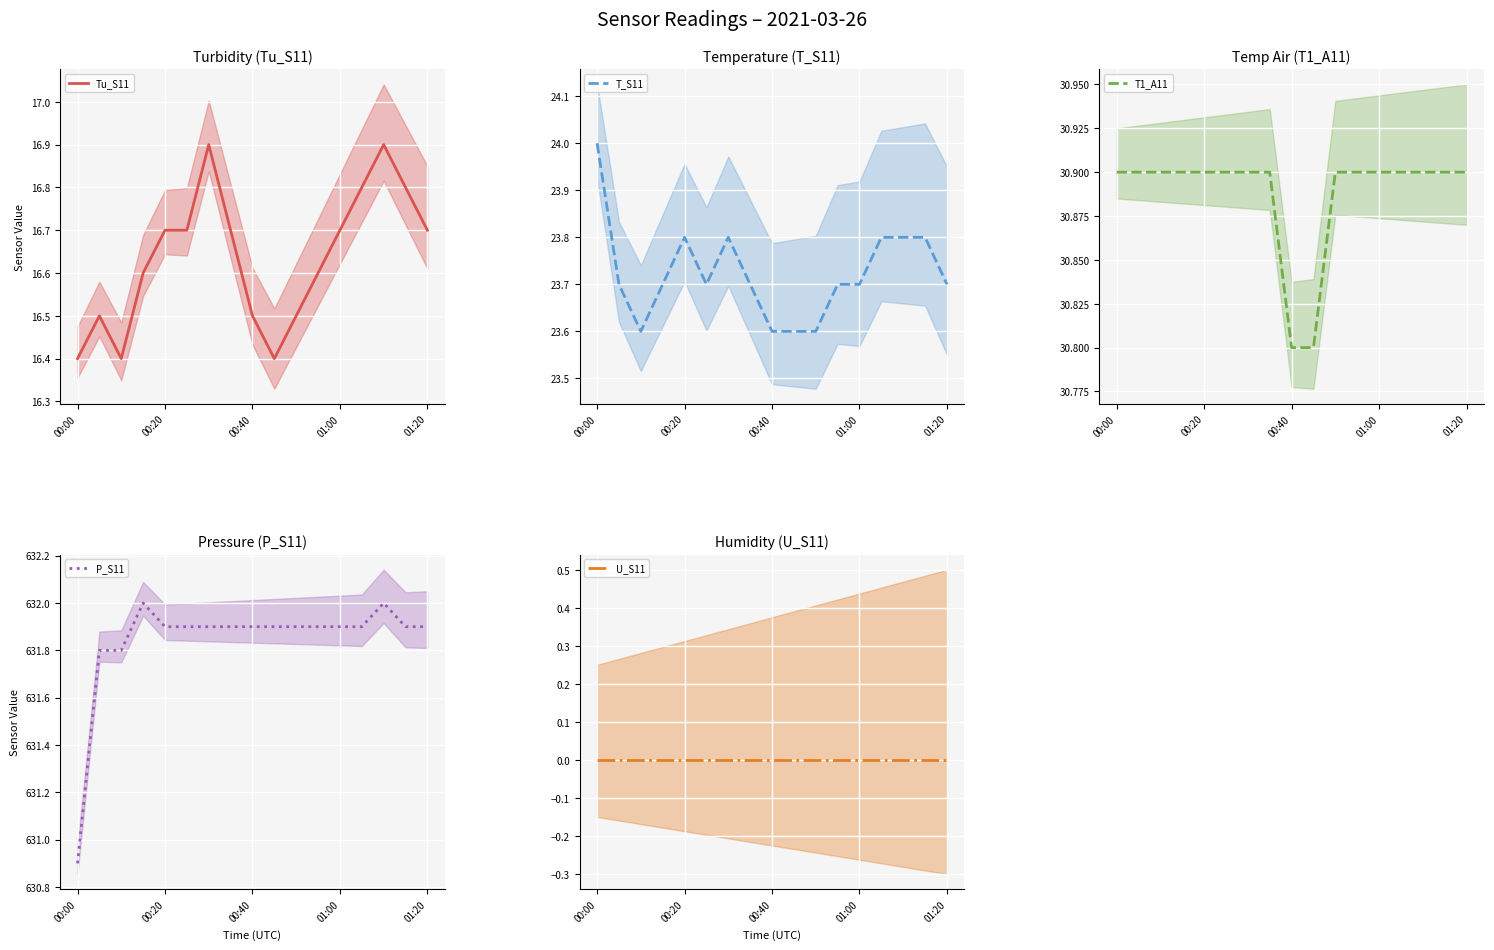

The value of Tu_S11 at 01:00 is 16.7. True or false?

True